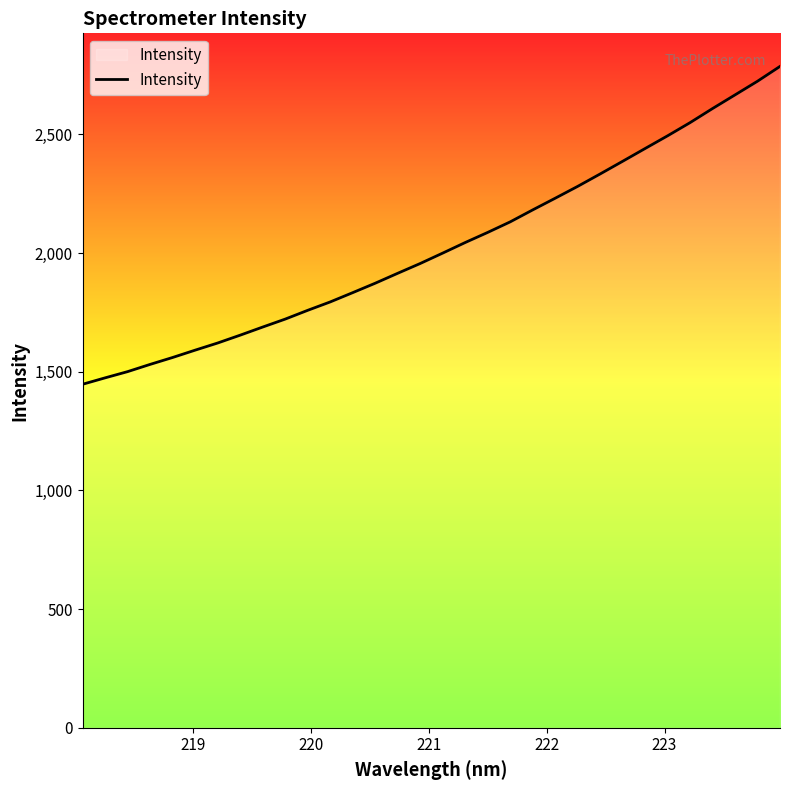

What is the difference between the maximum and second lowest values?

1312.2